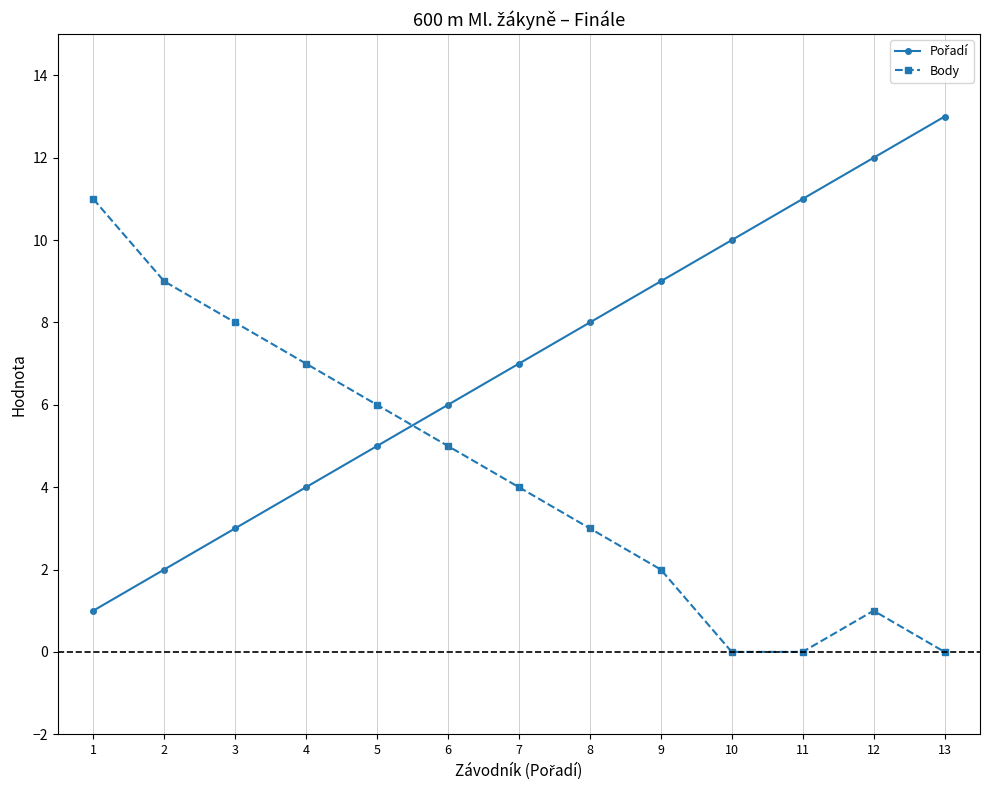

True or false: Body has more than 2 interior local peaks.

False